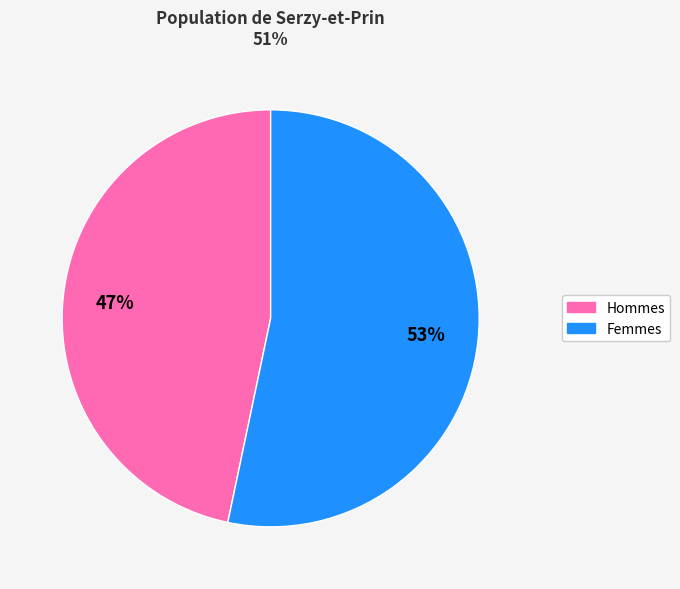

To the nearest percent, what is the average slice percentage?

50%